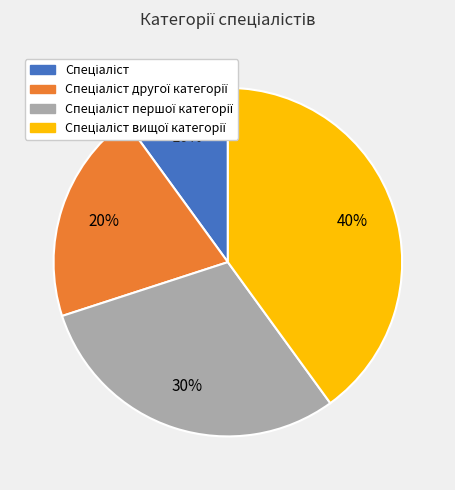

Is there any slice that represents more than half of the pie?

No